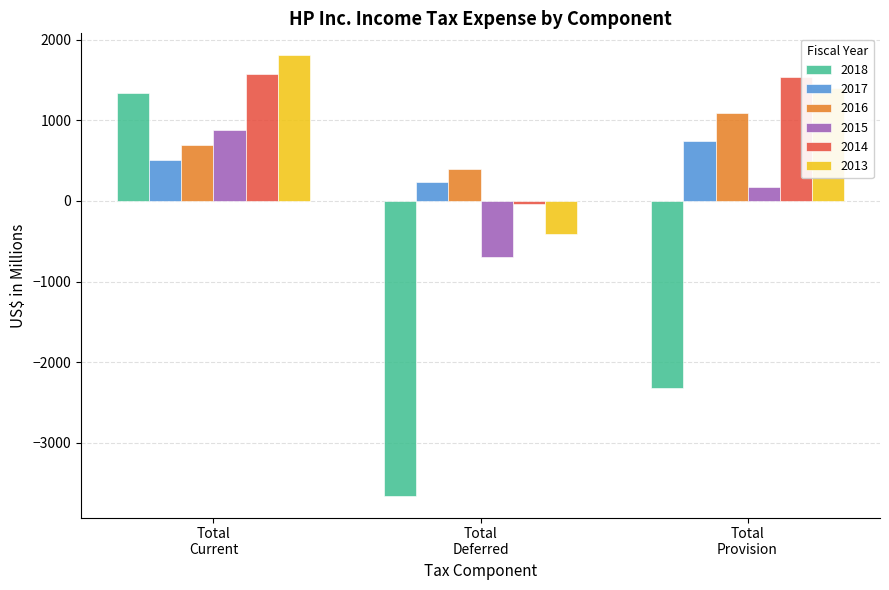

Reading left to right, what are all the values shown in this chart?

2018: 1340	-3654	-2314
2017: 511	239	750
2016: 692	403	1095
2015: 879	-701	178
2014: 1577	-33	1544
2013: 1807	-410	1397